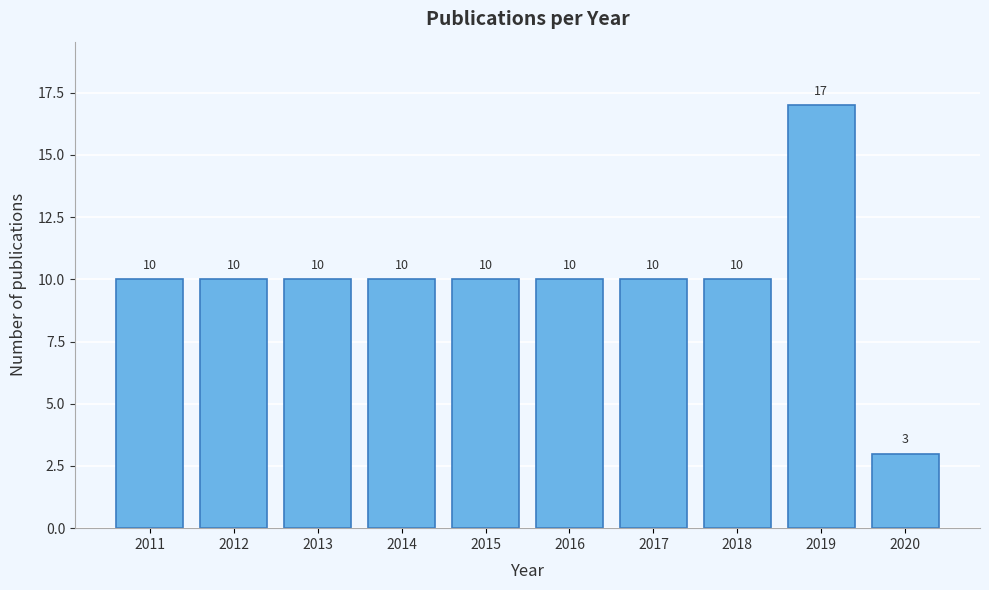

Reading left to right, what are all the values shown in this chart?

2011=10	2012=10	2013=10	2014=10	2015=10	2016=10	2017=10	2018=10	2019=17	2020=3